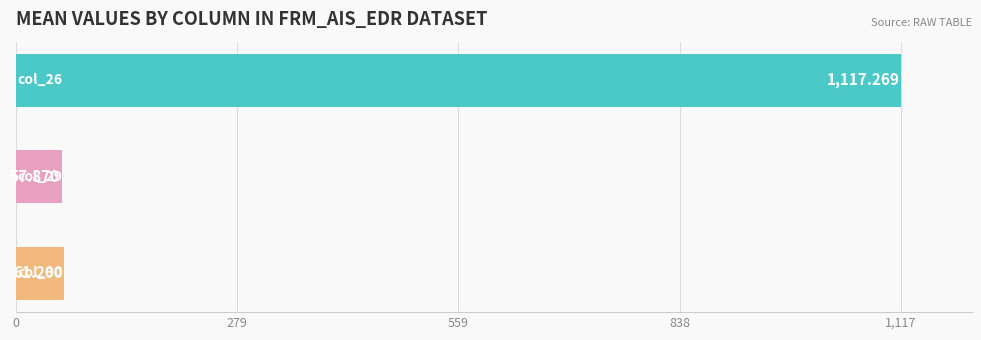

Are the bars horizontal?

Yes